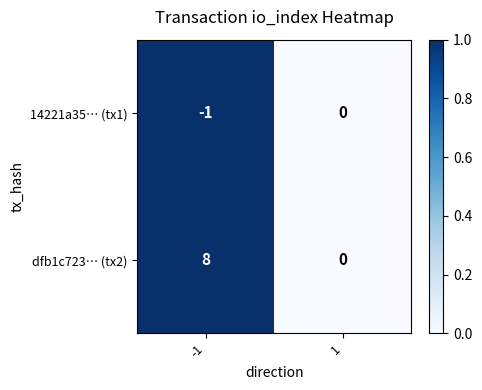

The value of 14221a35… (tx1) at 1 is 1. True or false?

False